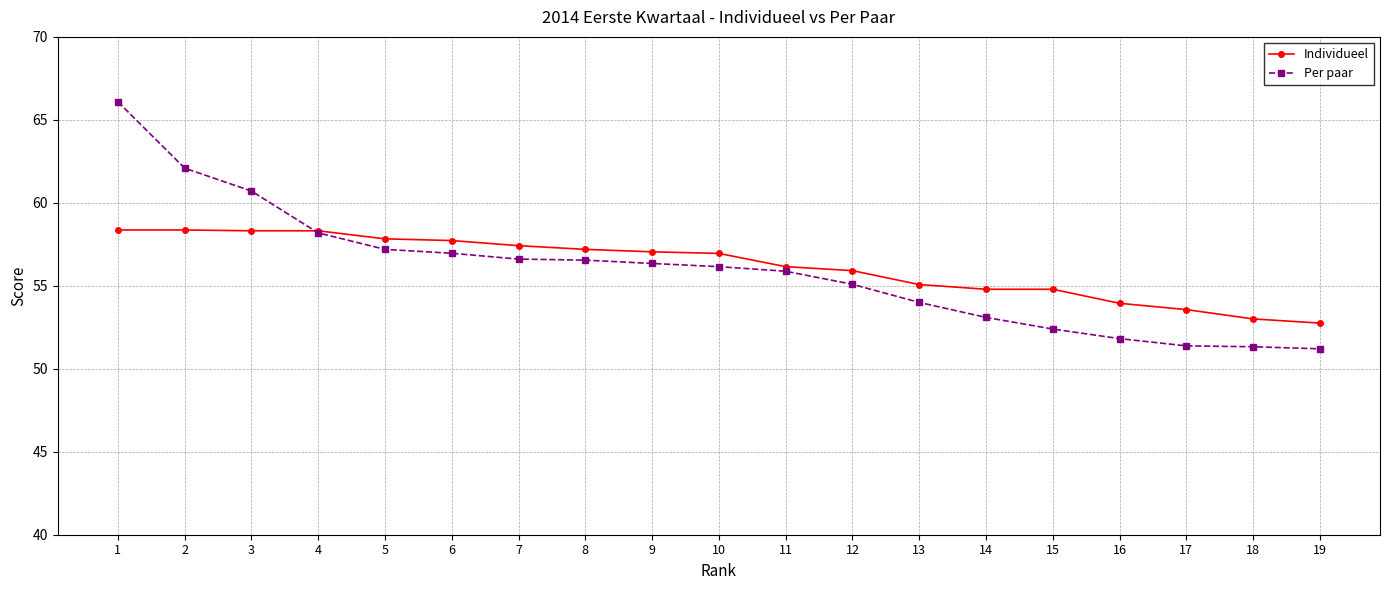

Rank the series by their maximum value, from highest to lowest.

Per paar, Individueel